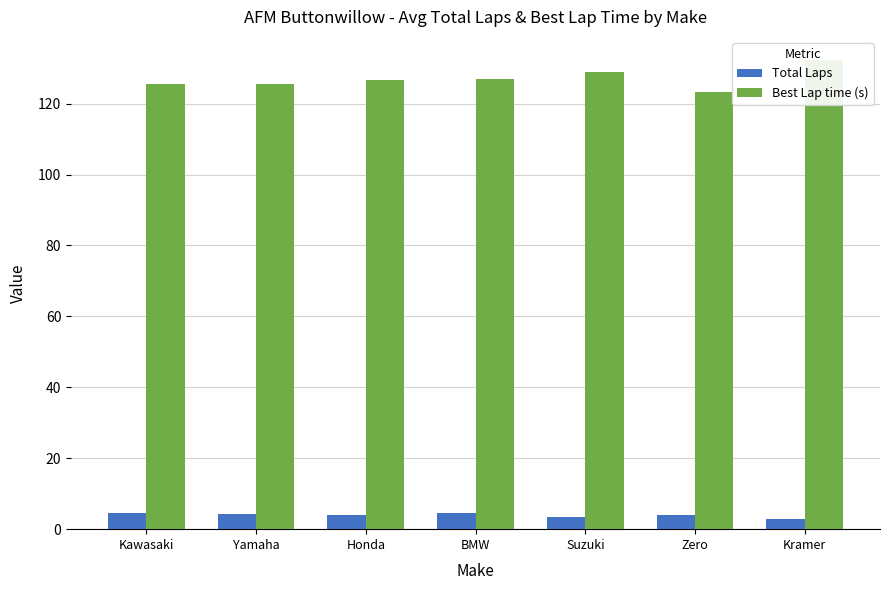

What is the sum of the Best Lap time (s) values at BMW and Suzuki?

255.9